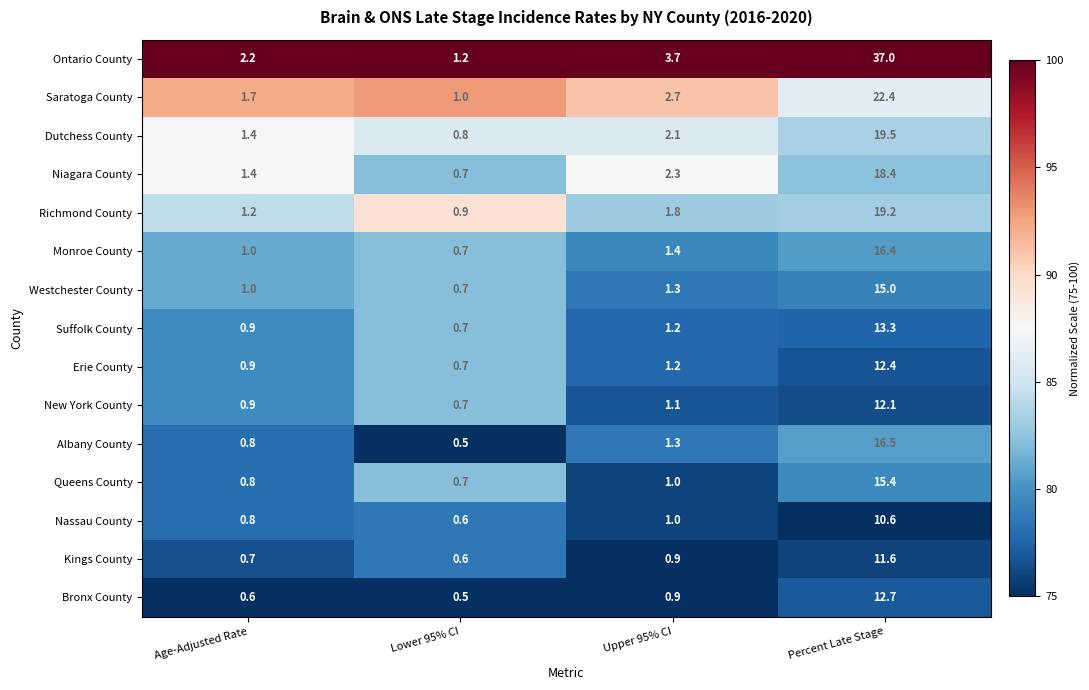

What is the difference between the maximum and second lowest values in the Saratoga County series?

20.7